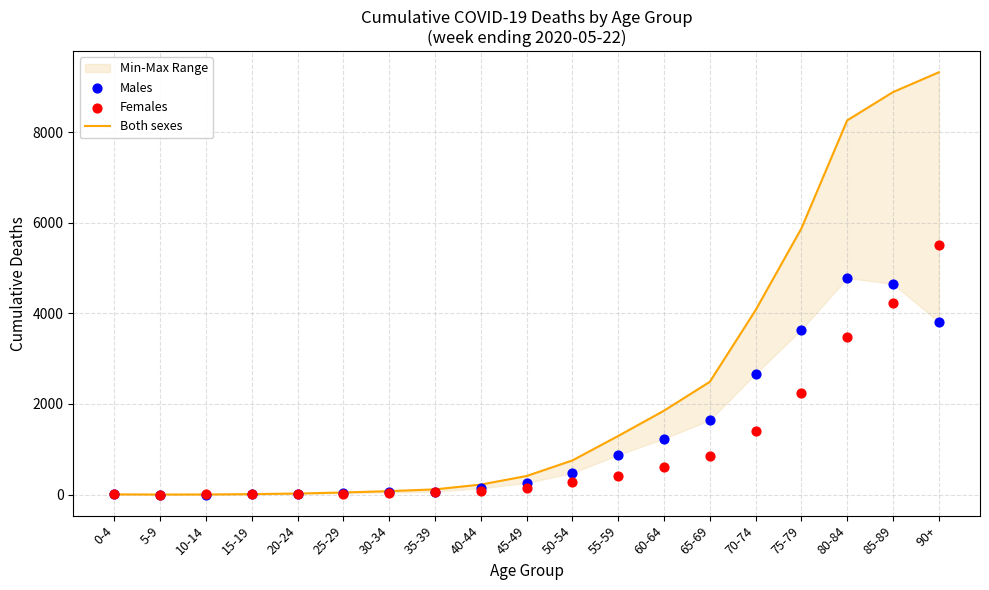

What are all the series names shown in the legend?

Both sexes, Males, Females